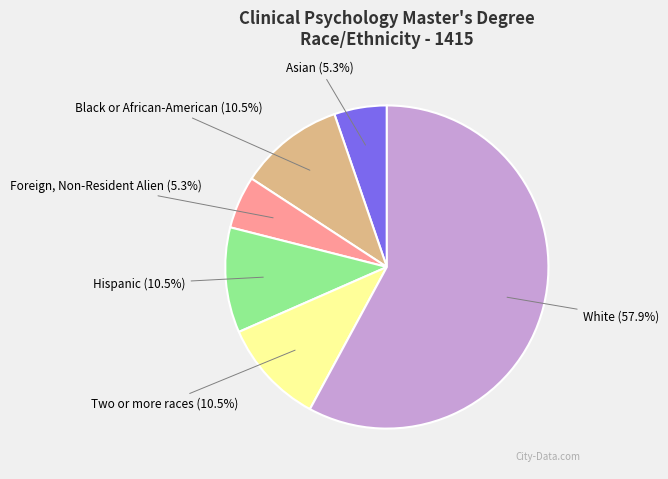

Between Two or more races and Asian, which is larger?

Two or more races